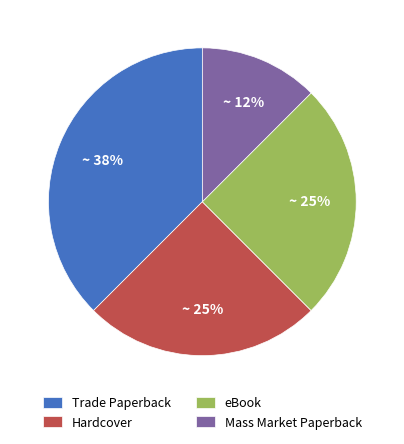

To the nearest percent, what is the average slice percentage?

25%